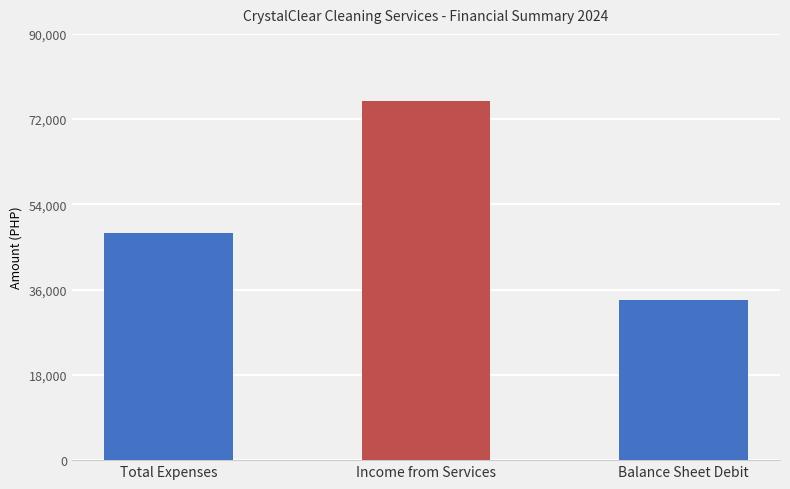

What is the sum of the values at Balance Sheet Debit and Total Expenses?

81745.8